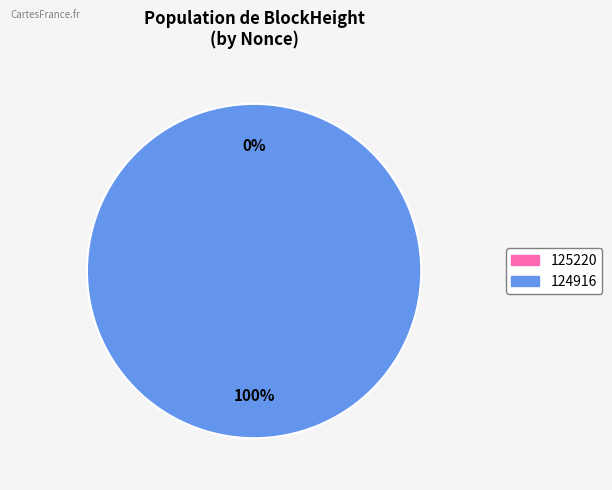

How many slices are in this pie chart?

2